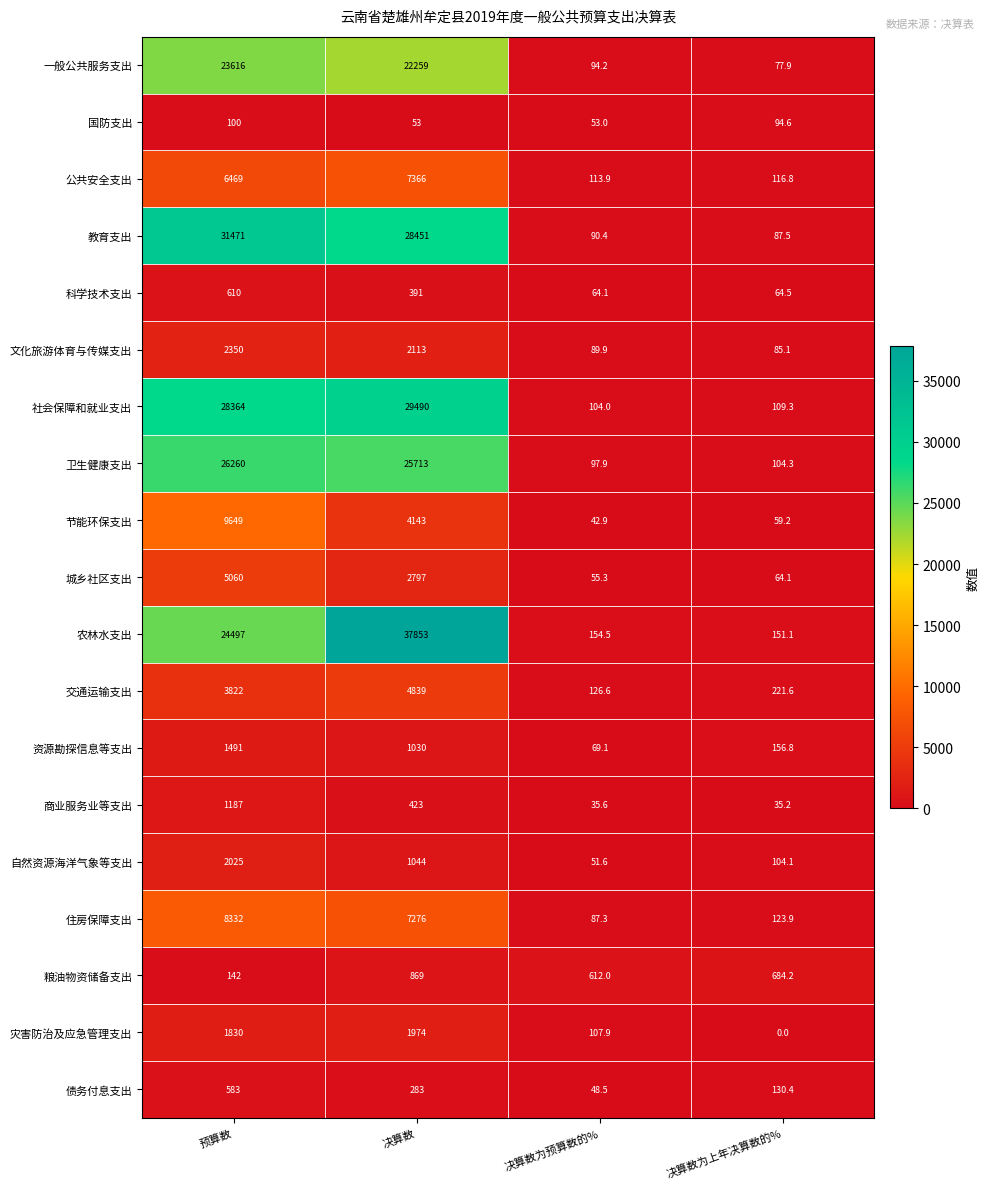

What is the difference between the highest and lowest values at 决算数?

37800.0